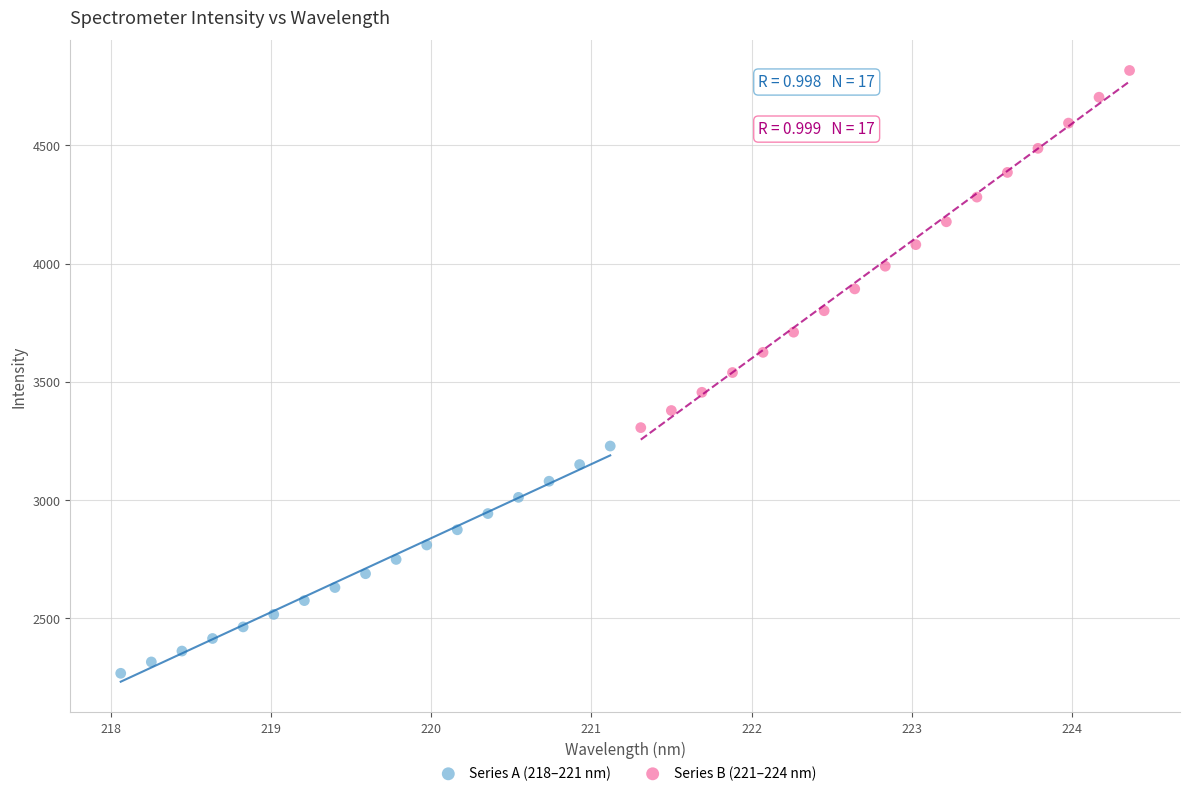

Which series has the largest Y range (max minus min)?

Series B (221–224 nm)